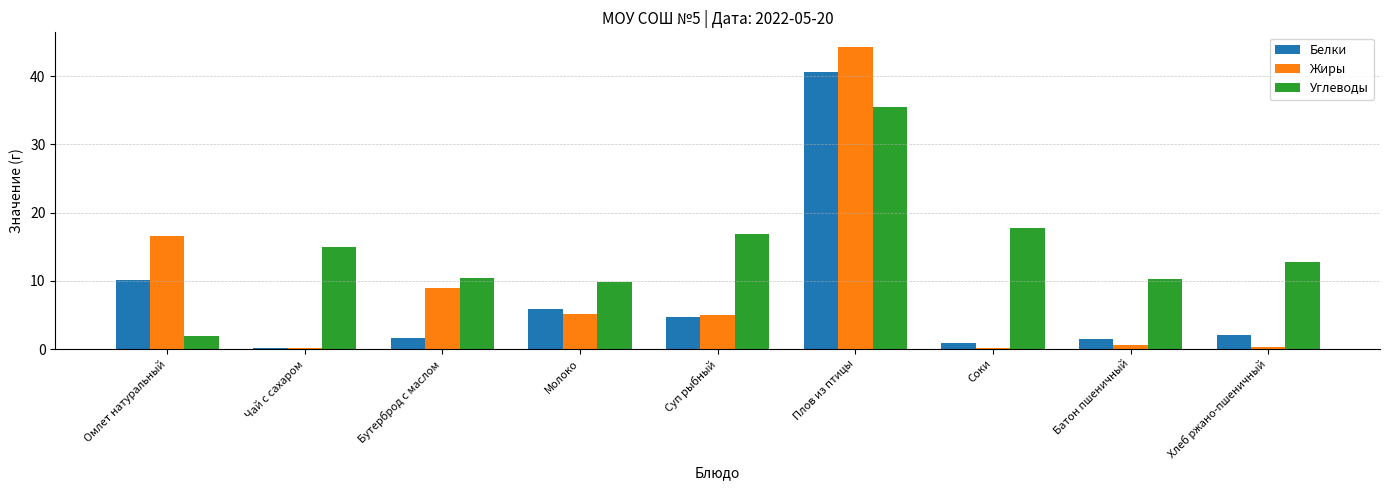

Read the Жиры value at Молоко.

5.1